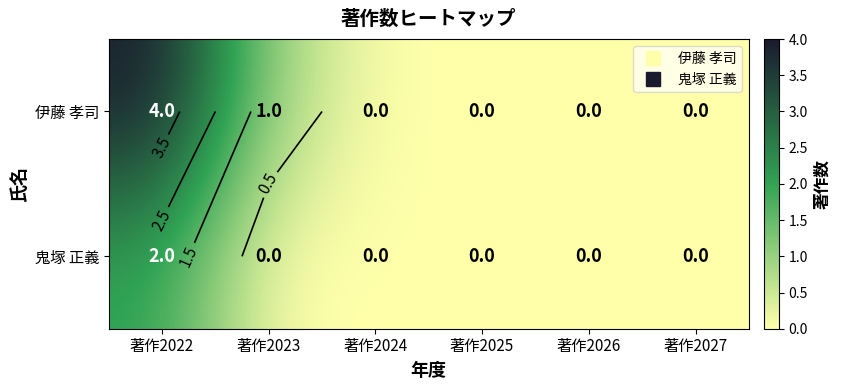

Between 著作2023 and 著作2025, which series saw the biggest shift?

伊藤 孝司